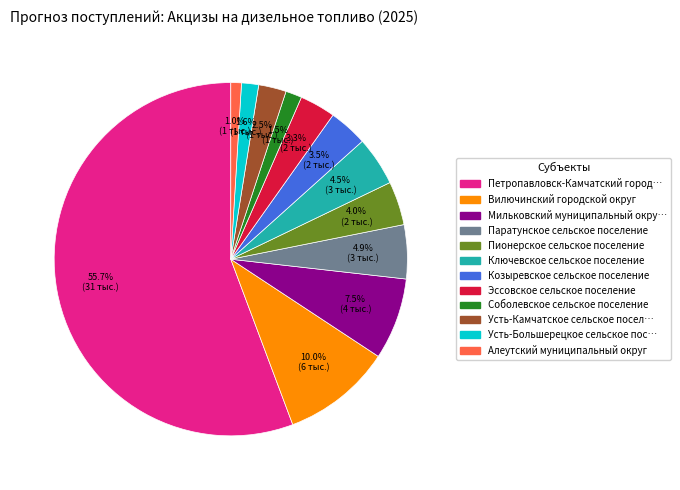

Does any single category account for the majority?

Yes